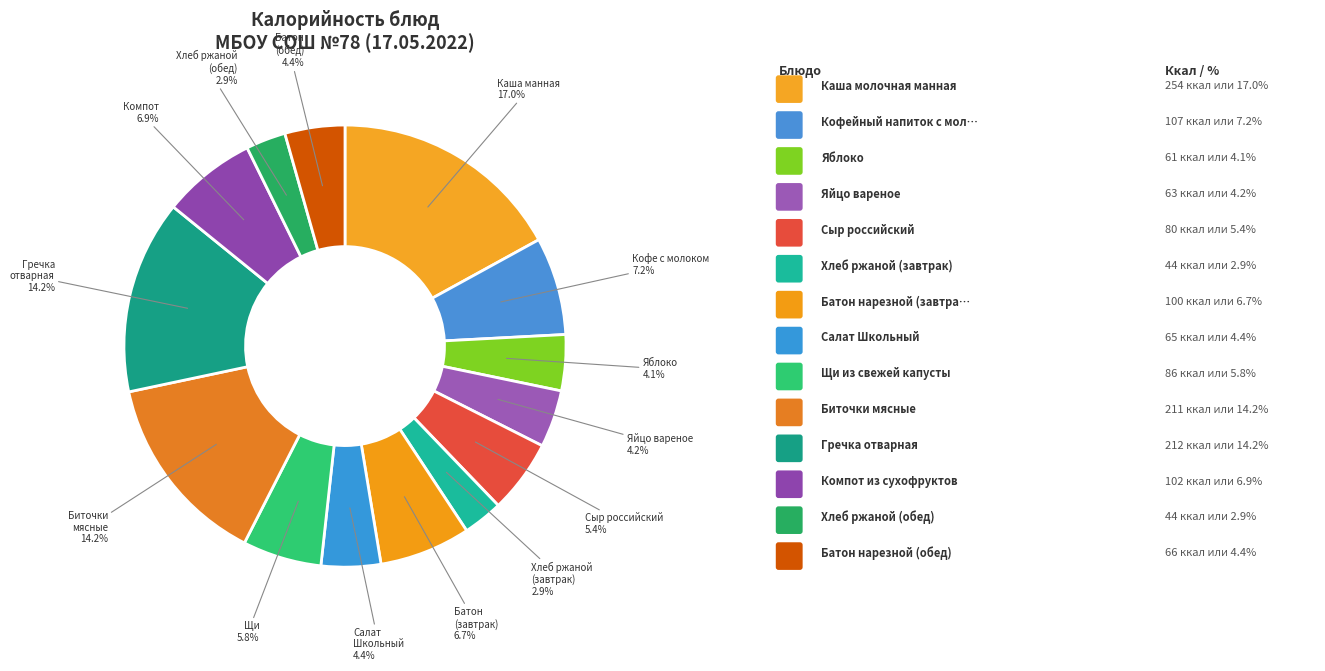

How many slices are in this pie chart?

14